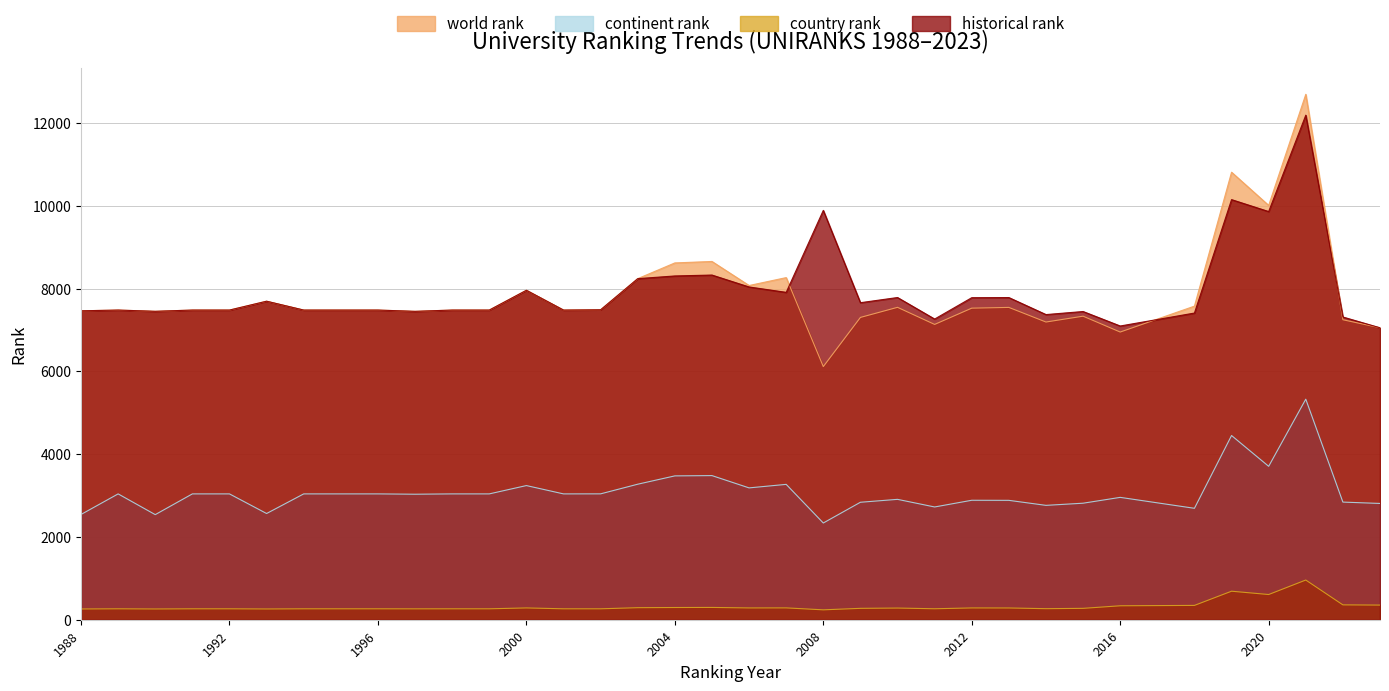

Does the chart have visible grid lines?

Yes